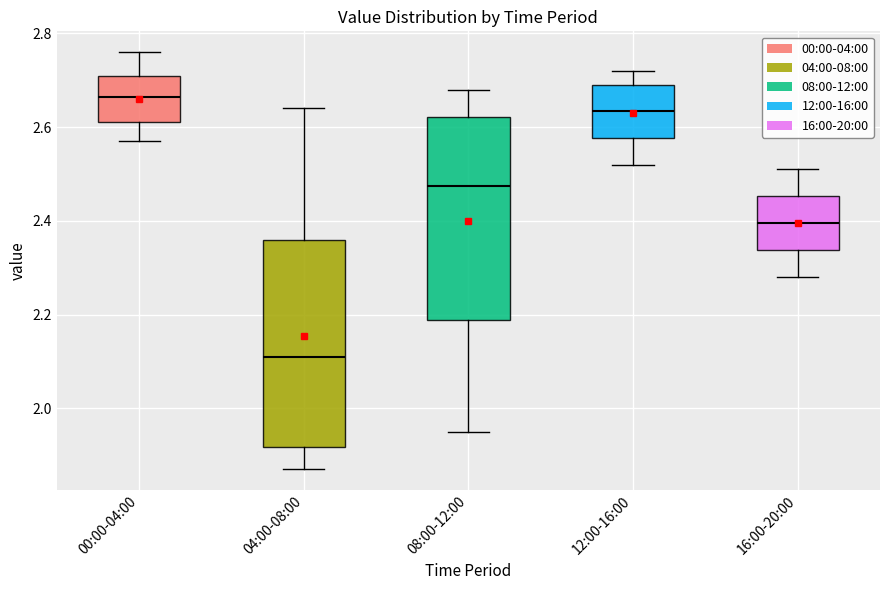

Reading left to right, transcribe this box plot: for each box, give where its median line is, the range the box spans, and where its two whiskers end, as read against the y-axis. The values are not printed on the chart, so give them approximately, as read against the axis.

00:00-04:00: median 2.66, box 2.62 to 2.72, whiskers 2.58 to 2.76
04:00-08:00: median 2.12, box 1.92 to 2.36, whiskers 1.88 to 2.64
08:00-12:00: median 2.48, box 2.18 to 2.62, whiskers 1.96 to 2.68
12:00-16:00: median 2.64, box 2.58 to 2.70, whiskers 2.52 to 2.72
16:00-20:00: median 2.40, box 2.34 to 2.46, whiskers 2.28 to 2.52